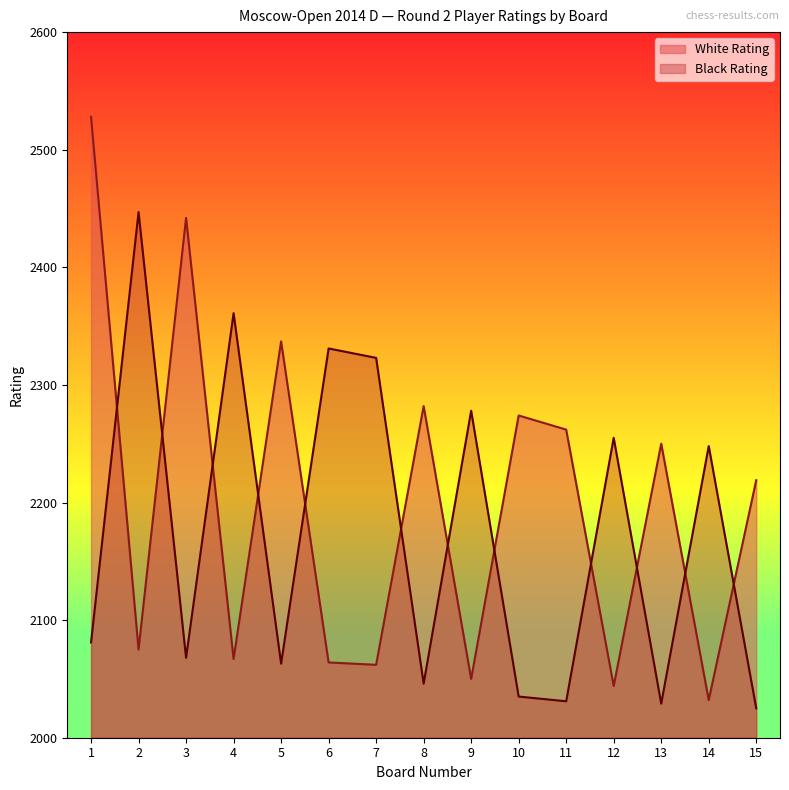

What is the minimum value for Black Rating?

2025